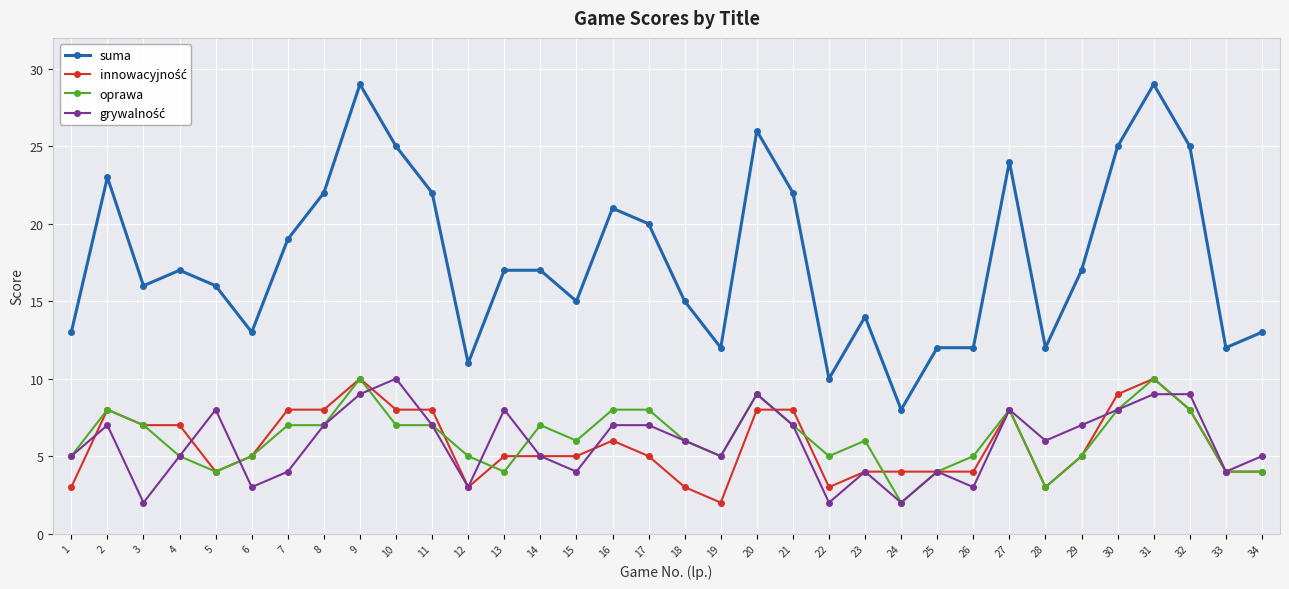

What is the value of the suma point at the 30th from the left?

25